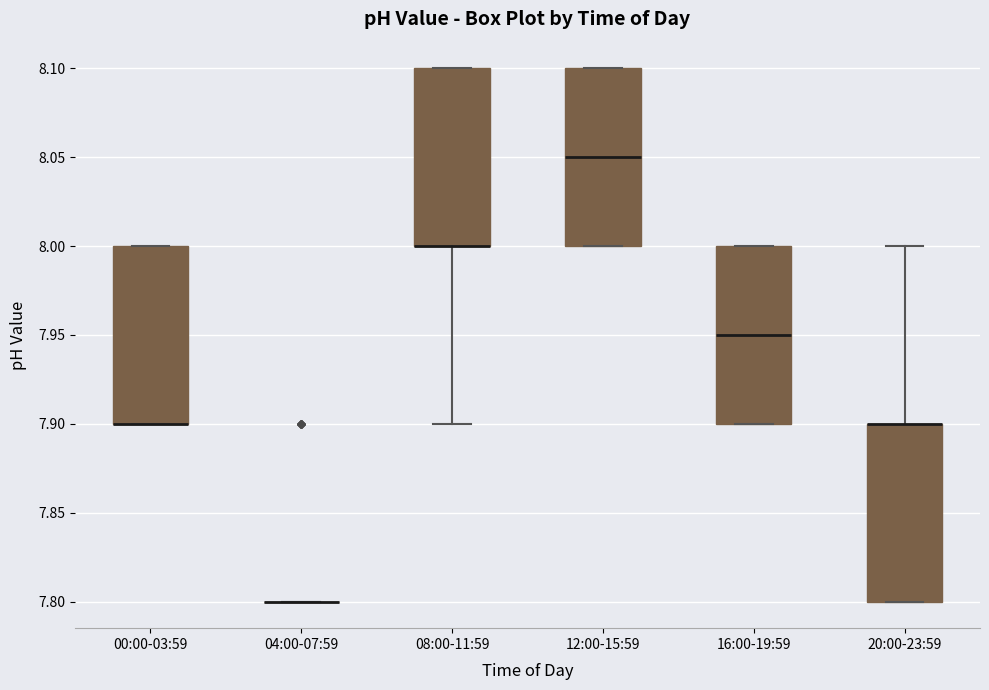

Reading left to right, read every box against the y-axis: the position of its median line, the range the box covers, and the ends of its whiskers. The values are not printed on the chart, so give them approximately, as read against the axis.

00:00-03:59: median 7.90 (drawn on the box's lower edge), box 7.90 to 8.00, whiskers 7.90 to 8.00
04:00-07:59: box collapsed to a line at 7.80, whiskers 7.80 to 7.80
08:00-11:59: median 8.00 (drawn on the box's lower edge), box 8.00 to 8.10, whiskers 7.90 to 8.10
12:00-15:59: median 8.05, box 8.00 to 8.10, whiskers 8.00 to 8.10
16:00-19:59: median 7.95, box 7.90 to 8.00, whiskers 7.90 to 8.00
20:00-23:59: median 7.90 (drawn on the box's upper edge), box 7.80 to 7.90, whiskers 7.80 to 8.00